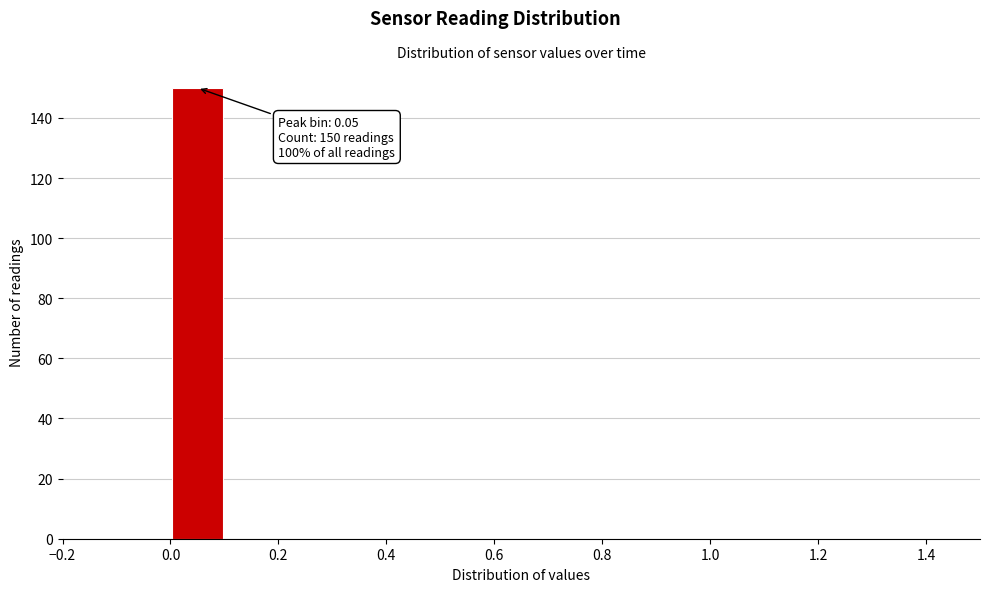

Over which range of the x-axis is the bar tallest?

0.0 to 0.1